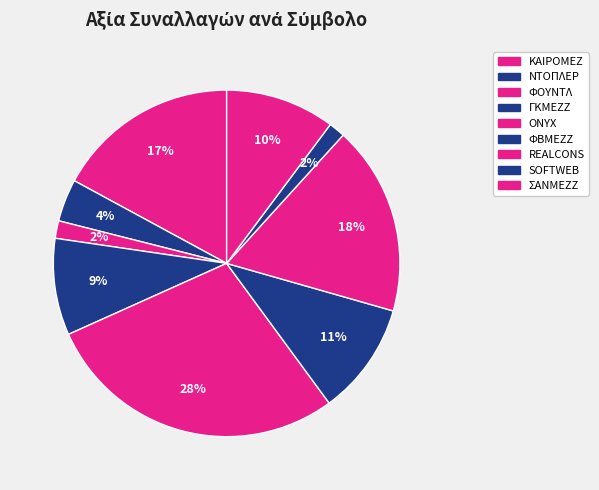

How many slices are in this pie chart?

9